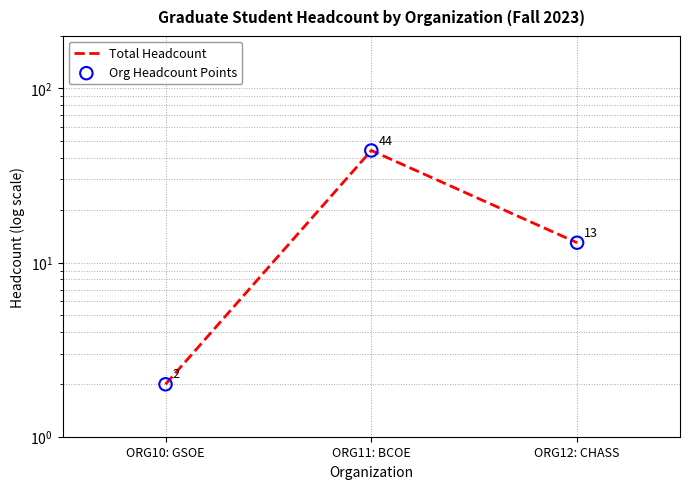

Which series reaches the maximum Y coordinate?

Total Headcount